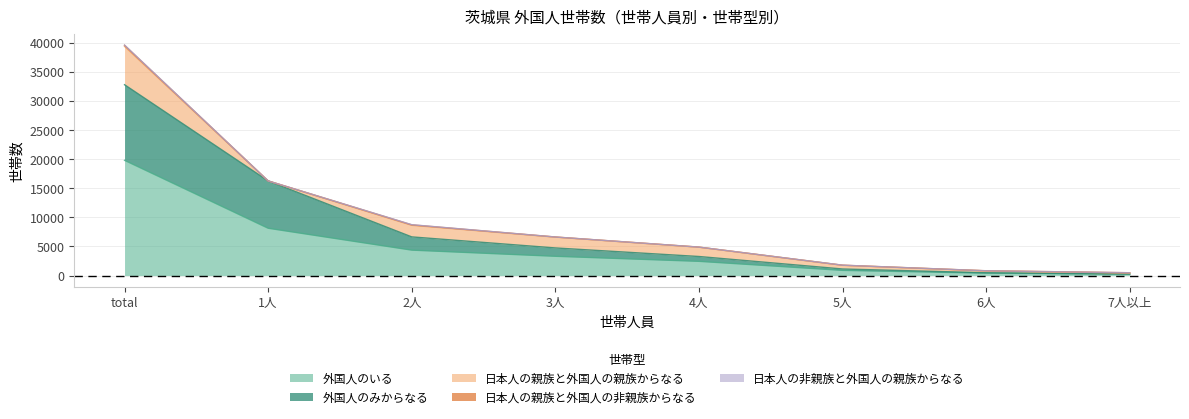

What is the total value across all series at 6人?

822